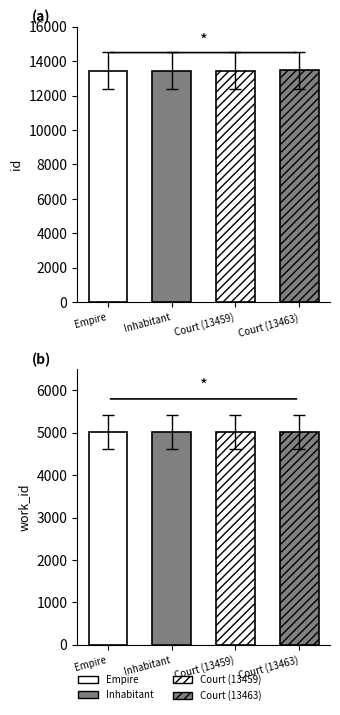

What is the sum of all work_id values?

20048